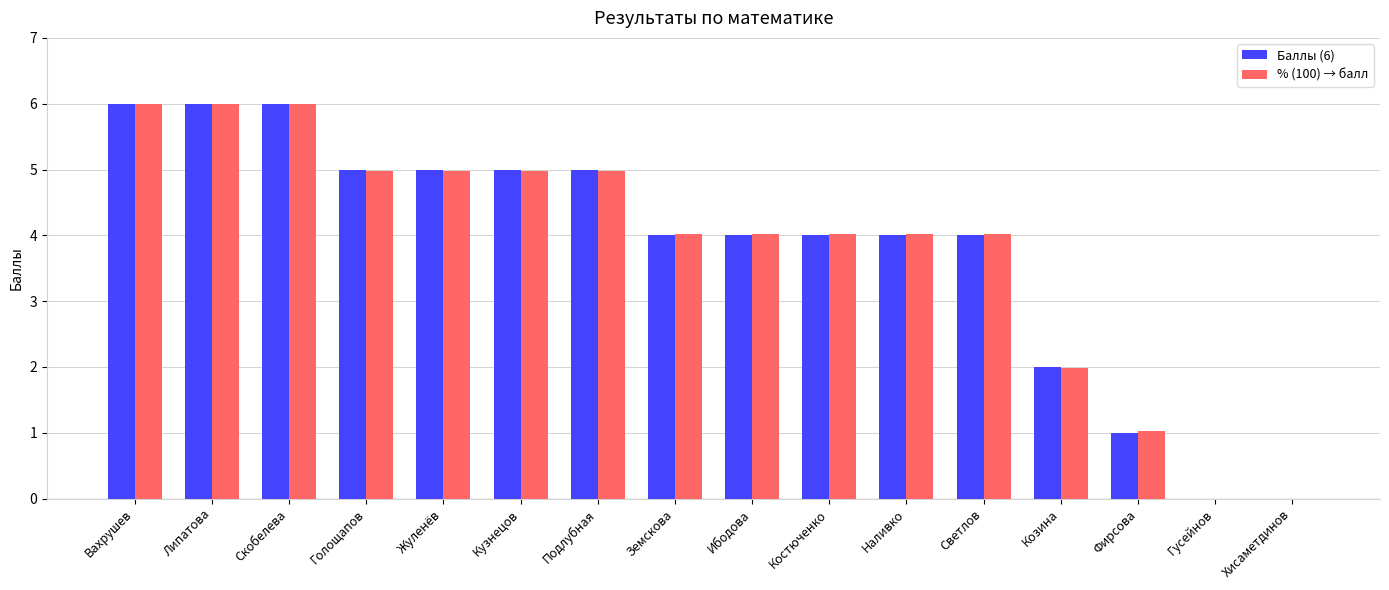

Between Липатова and Земскова, which series saw the biggest shift?

Баллы (6)